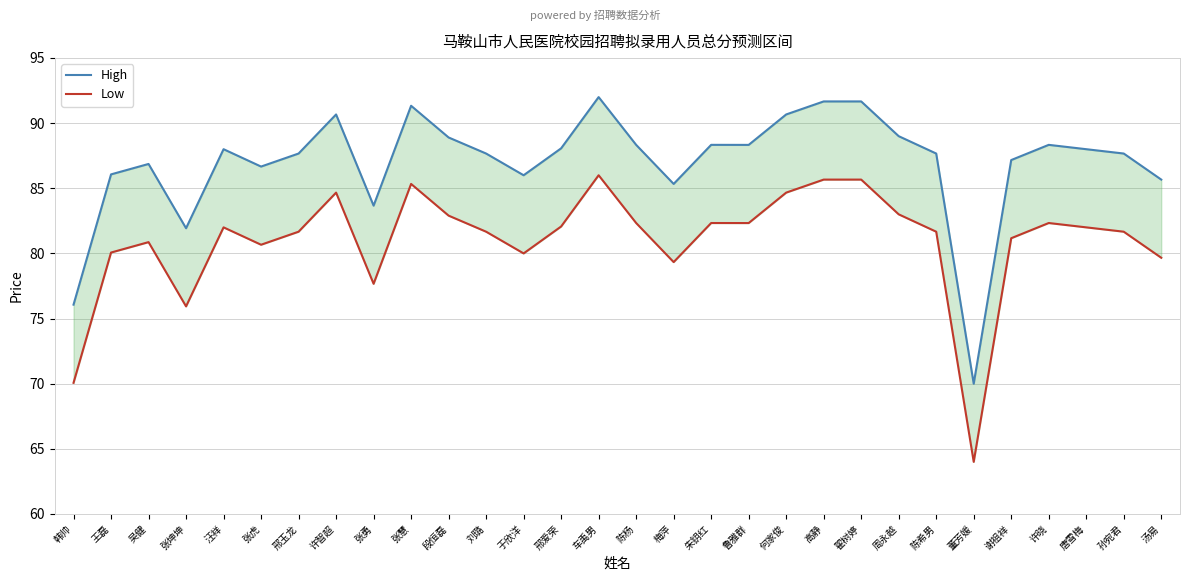

At which label does High first exceed 88?

许智超